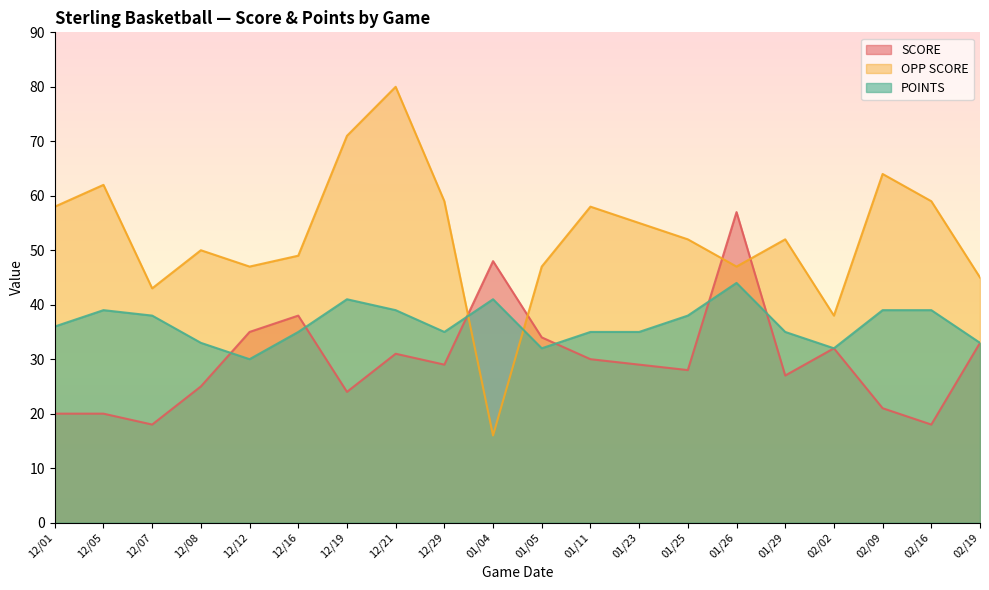

At how many categories does at least one series exceed 45?

17